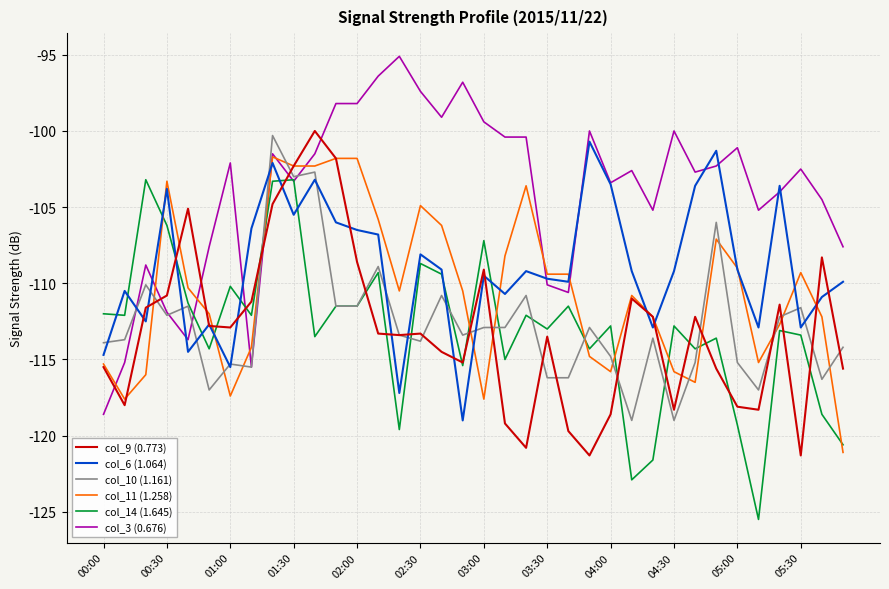

What is the difference between the maximum and second lowest values in the col_11 (1.258) series?

15.9